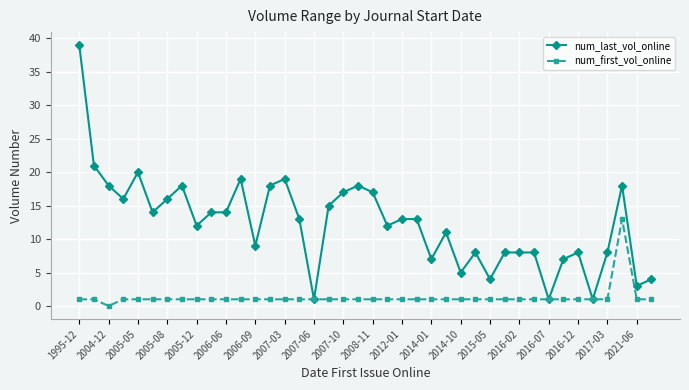

What is the greatest value displayed?

39